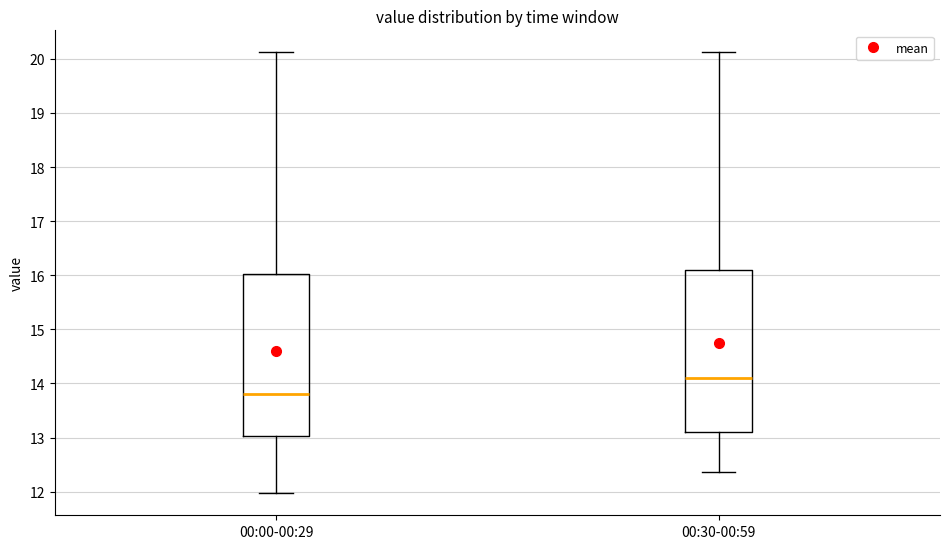

Reading left to right, transcribe this box plot: for each box, give where its median line is, the range the box spans, and where its two whiskers end, as read against the y-axis. The values are not printed on the chart, so give them approximately, as read against the axis.

00:00-00:29: median 13.8, box 13.0 to 16.0, whiskers 12.0 to 20.1
00:30-00:59: median 14.1, box 13.1 to 16.1, whiskers 12.4 to 20.1